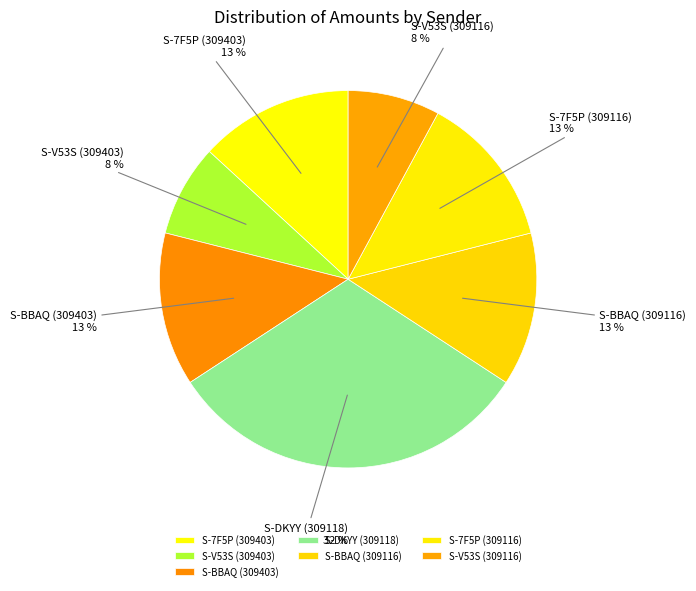

Which category has the biggest portion of the pie?

S-DKYY (309118)